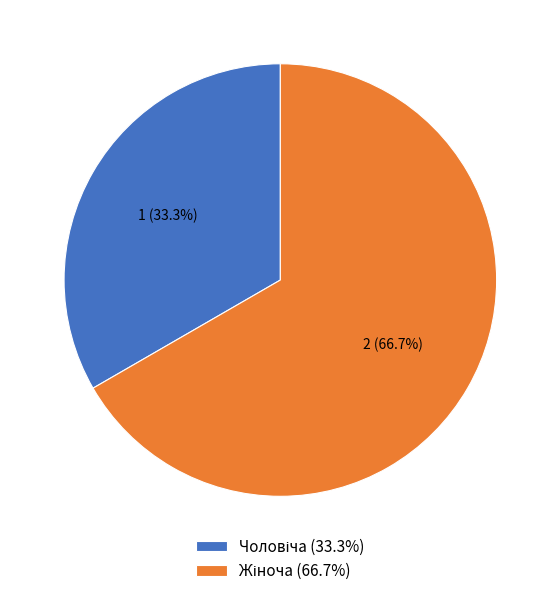

Is there a majority slice in this chart?

Yes